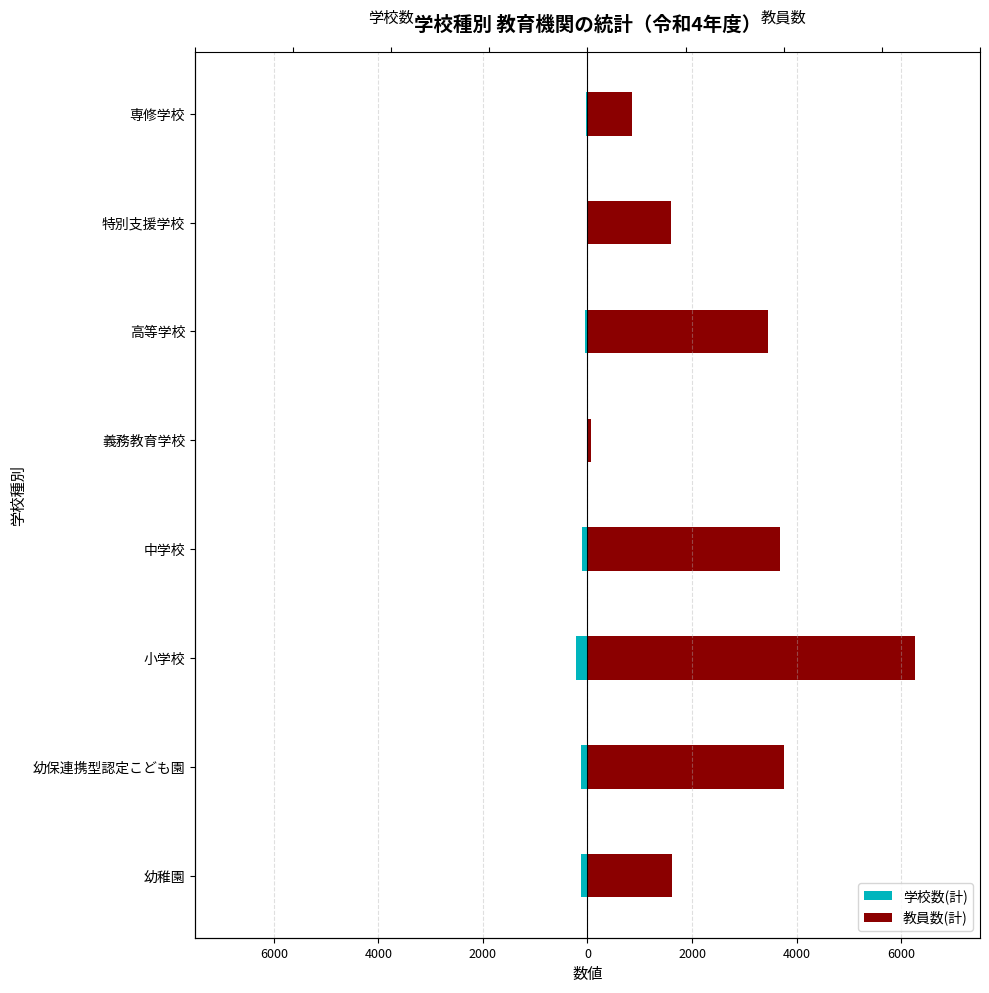

How many groups of bars are there?

8